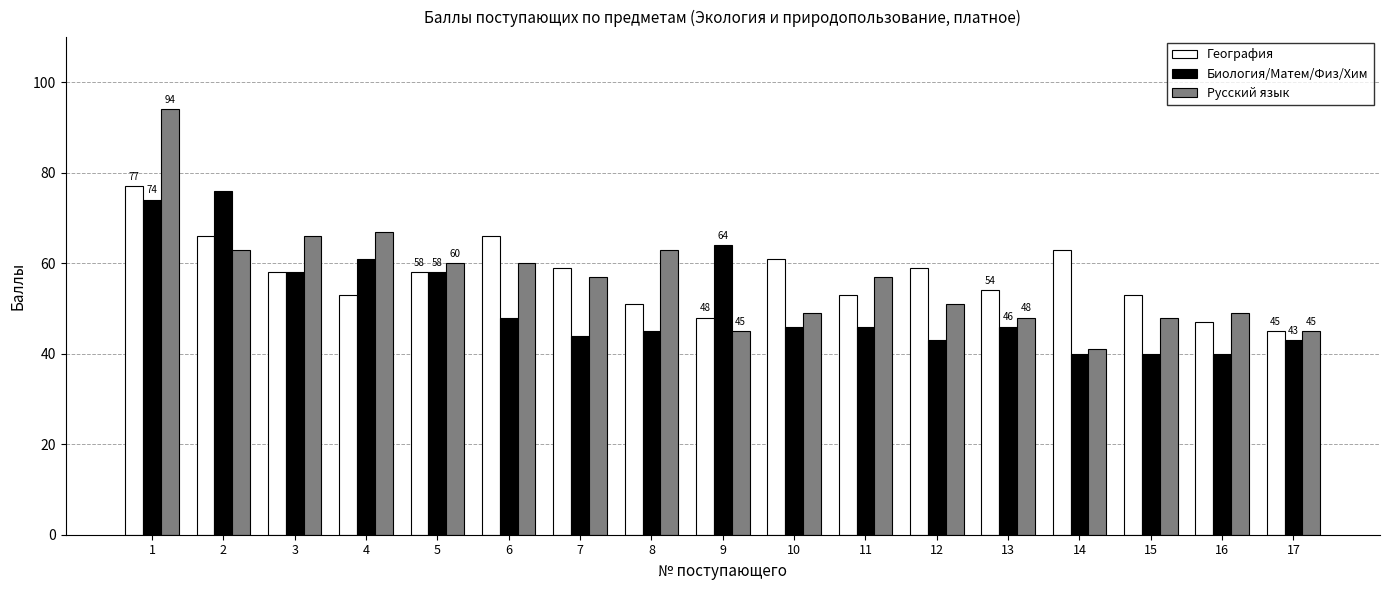

Is it true that Русский язык equals 64 at 15?

False